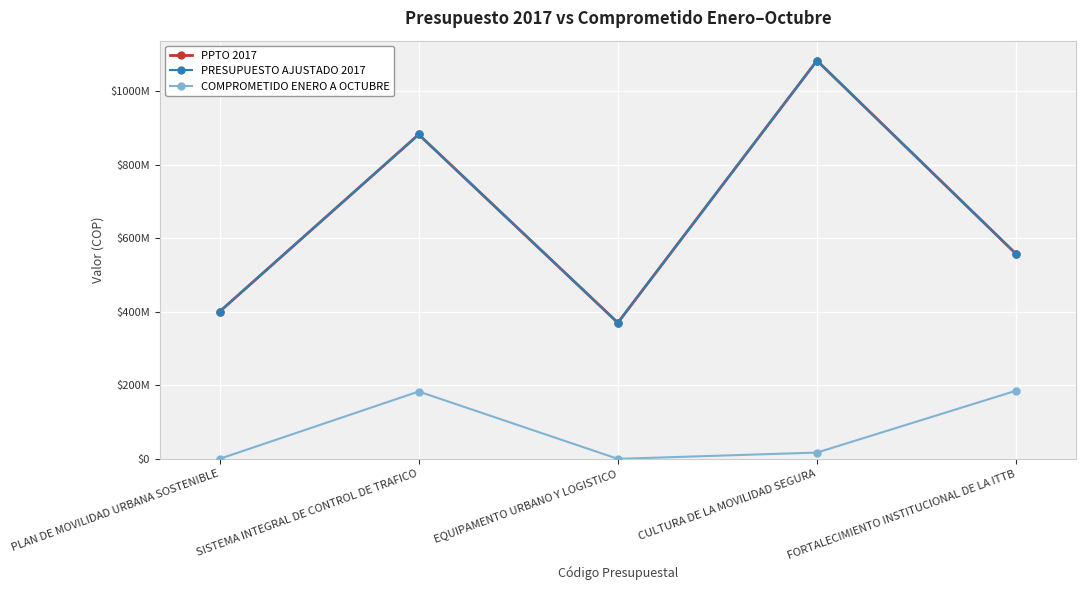

Is it true that PPTO 2017 equals 446105062 at SISTEMA INTEGRAL DE CONTROL DE TRAFICO?

False